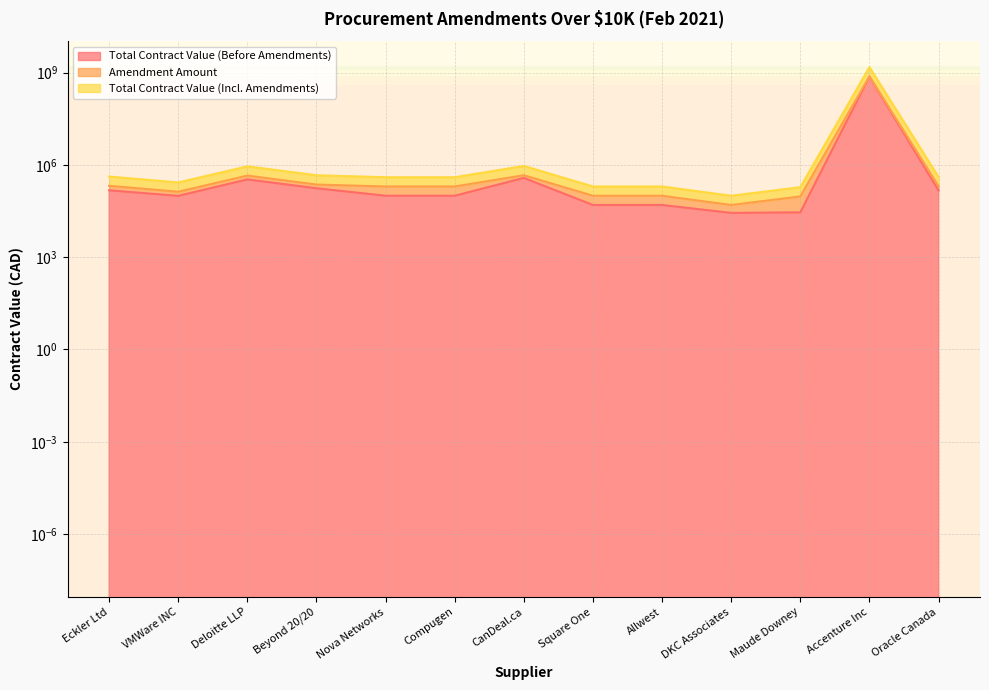

At how many categories does at least one series exceed 157164965?

1